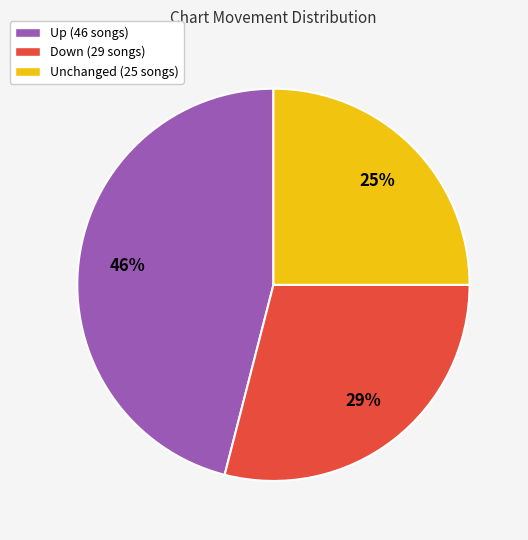

Is it true that Unchanged (25 songs) is 25% of the pie?

True